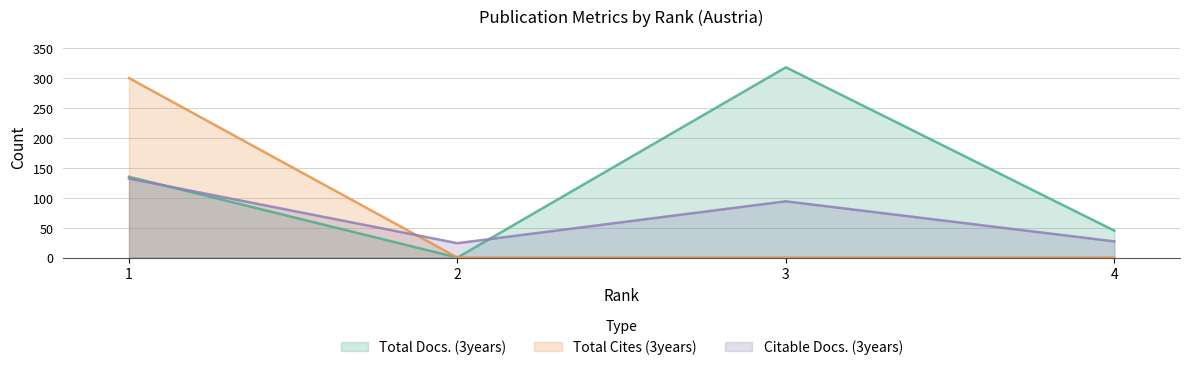

What is the value of the Total Docs. (3years) point at the 3rd from the left?

318